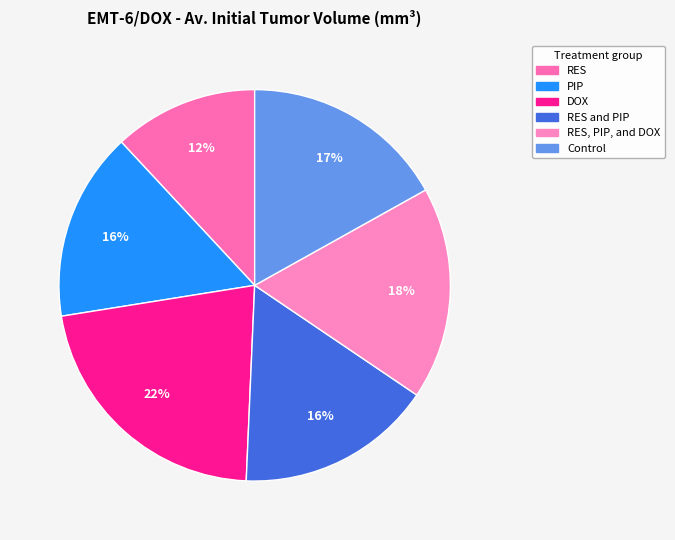

How many segments does this pie chart have?

6